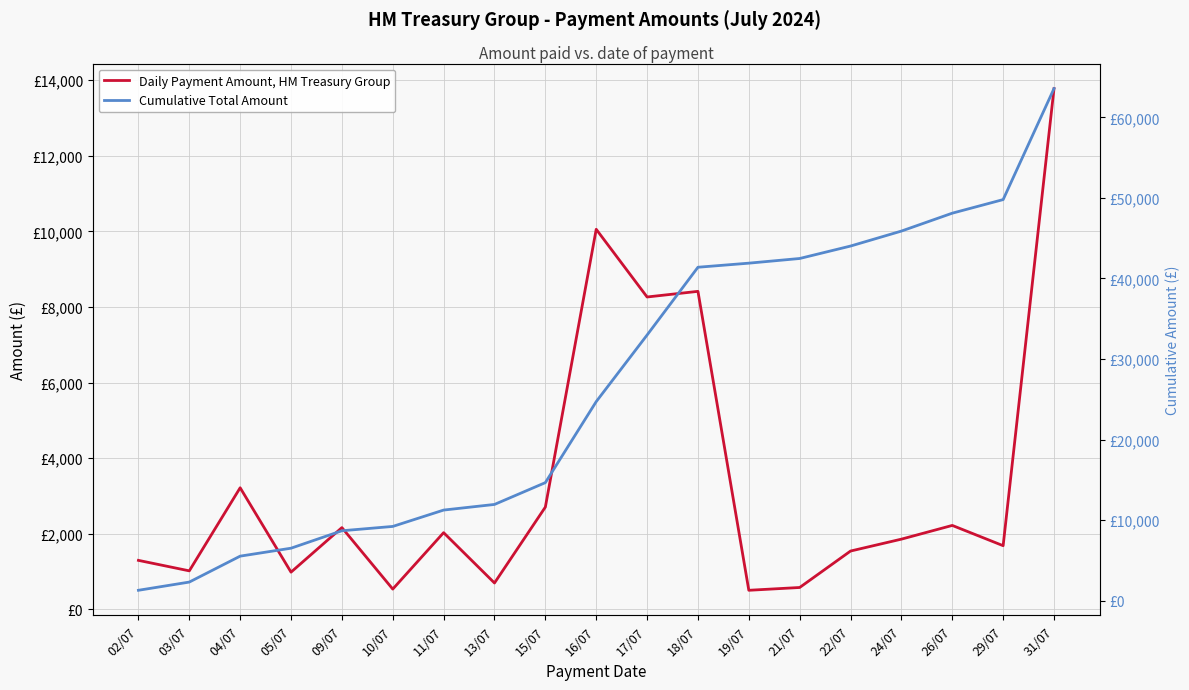

What is the difference between the Daily Payment Amount, HM Treasury Group values at 22/07 and 10/07?

1006.4